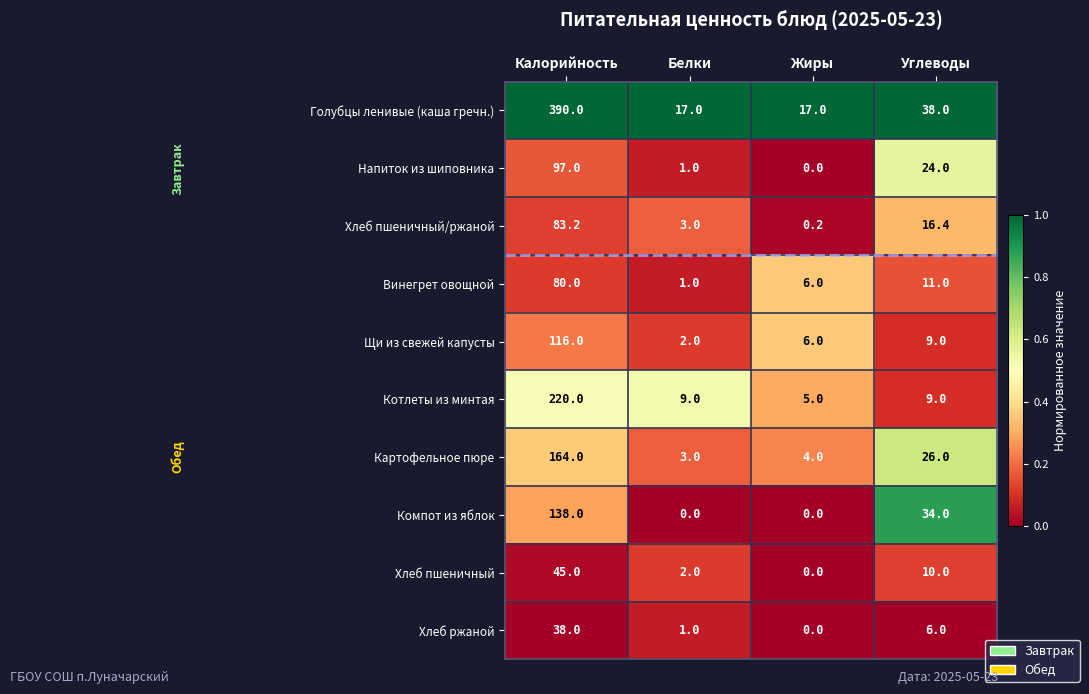

How many distinct data groups are displayed?

10